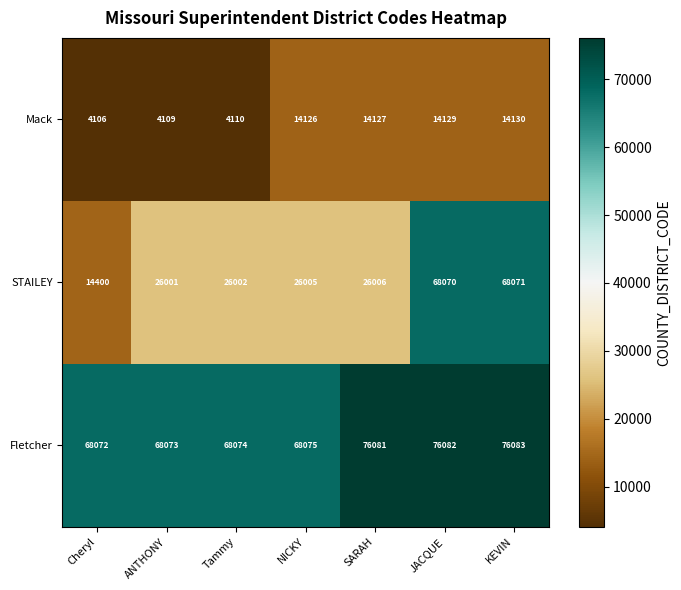

The value of STAILEY at KEVIN is 25742. True or false?

False